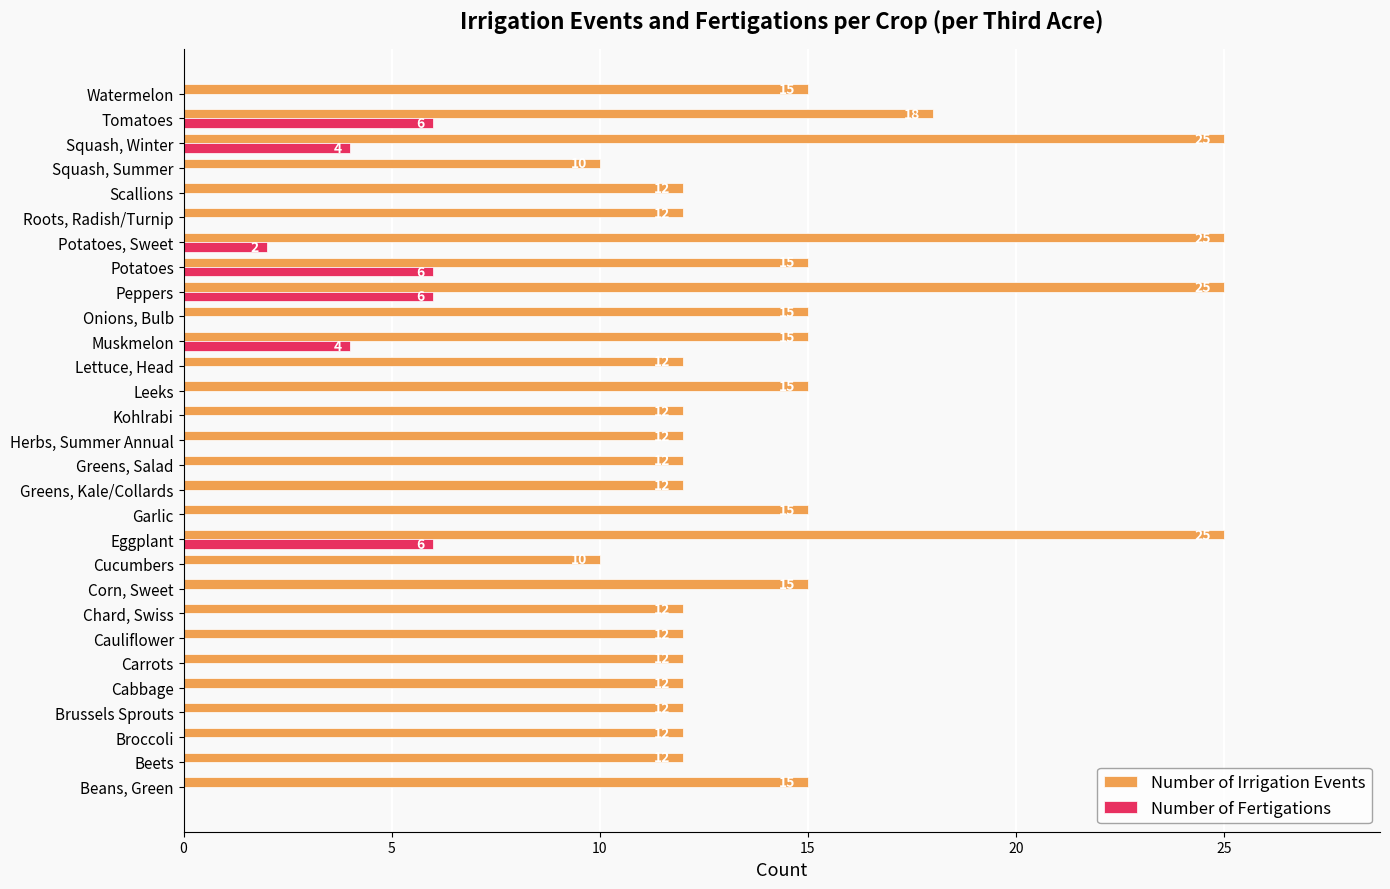

What is the maximum value for Number of Fertigations?

6